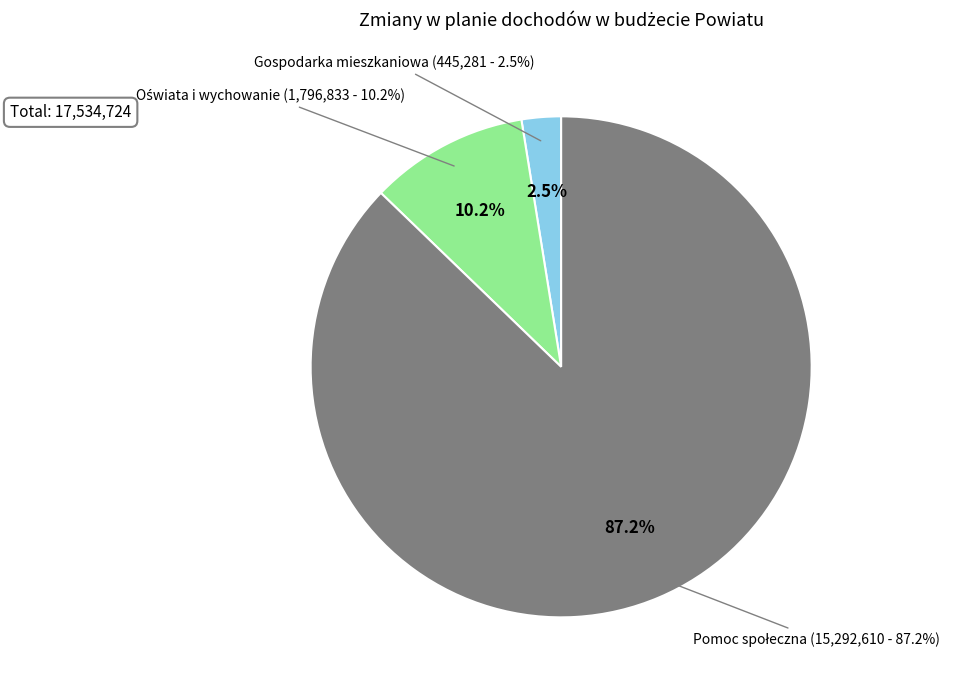

How many slices are in this pie chart?

3